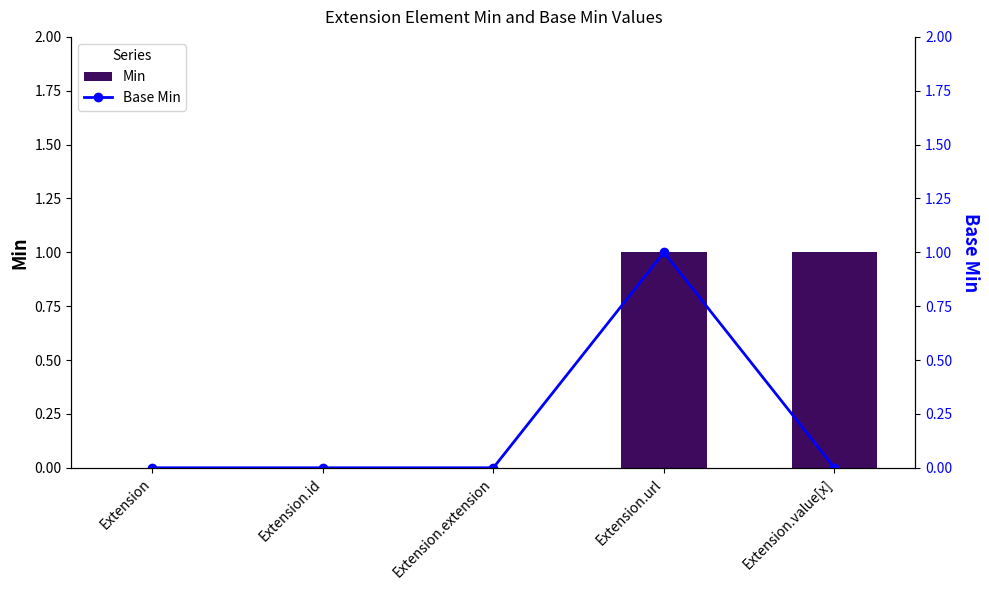

List the labels in order of Base Min value, largest first.

Extension.url, Extension, Extension.id, Extension.extension, Extension.value[x]